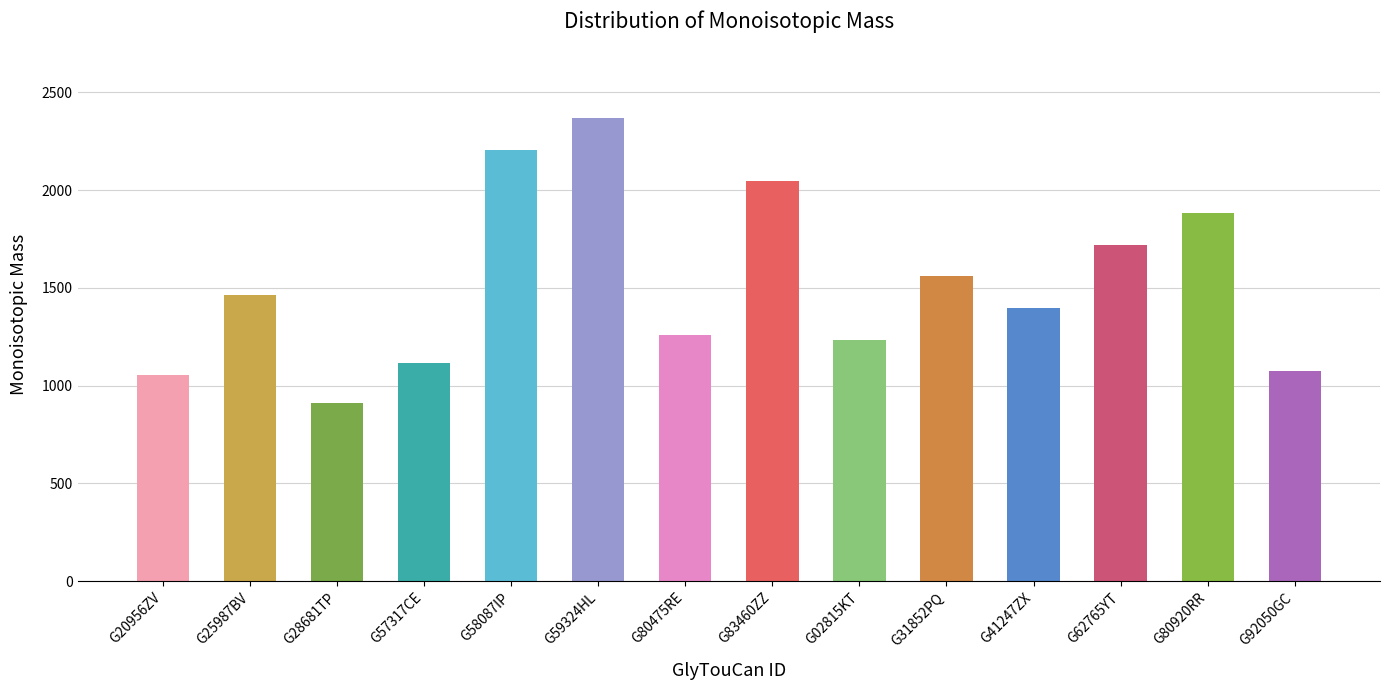

What is the label of the 10th bar from the right?

G58087IP